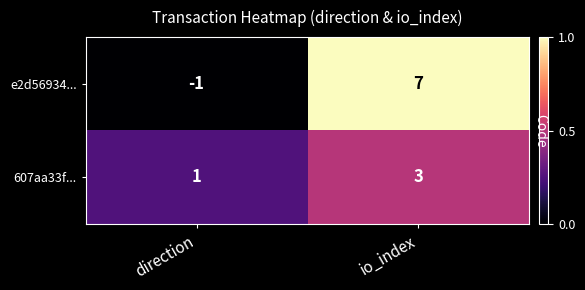

The 607aa33f... series shows 3 at io_index. True or false?

True